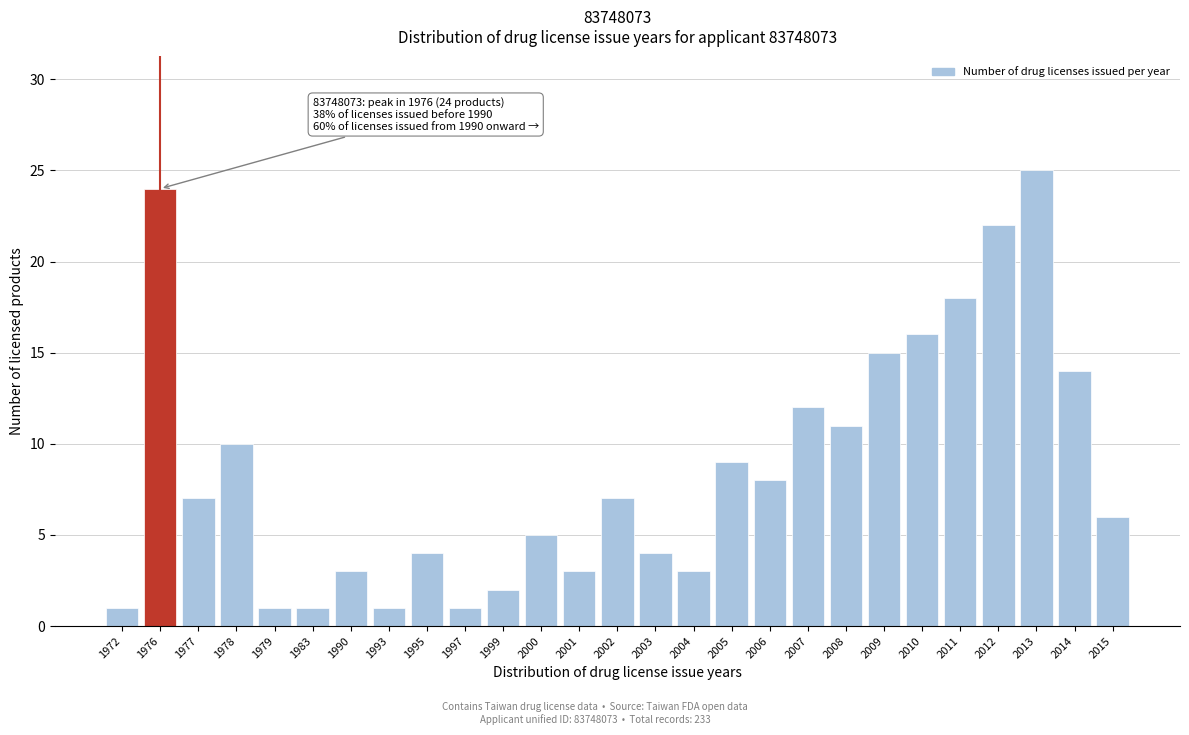

Reading right to left, what are all the values shown in this chart?

6	14	25	22	18	16	15	11	12	8	9	3	4	7	3	5	2	1	4	1	3	1	1	10	7	24	1